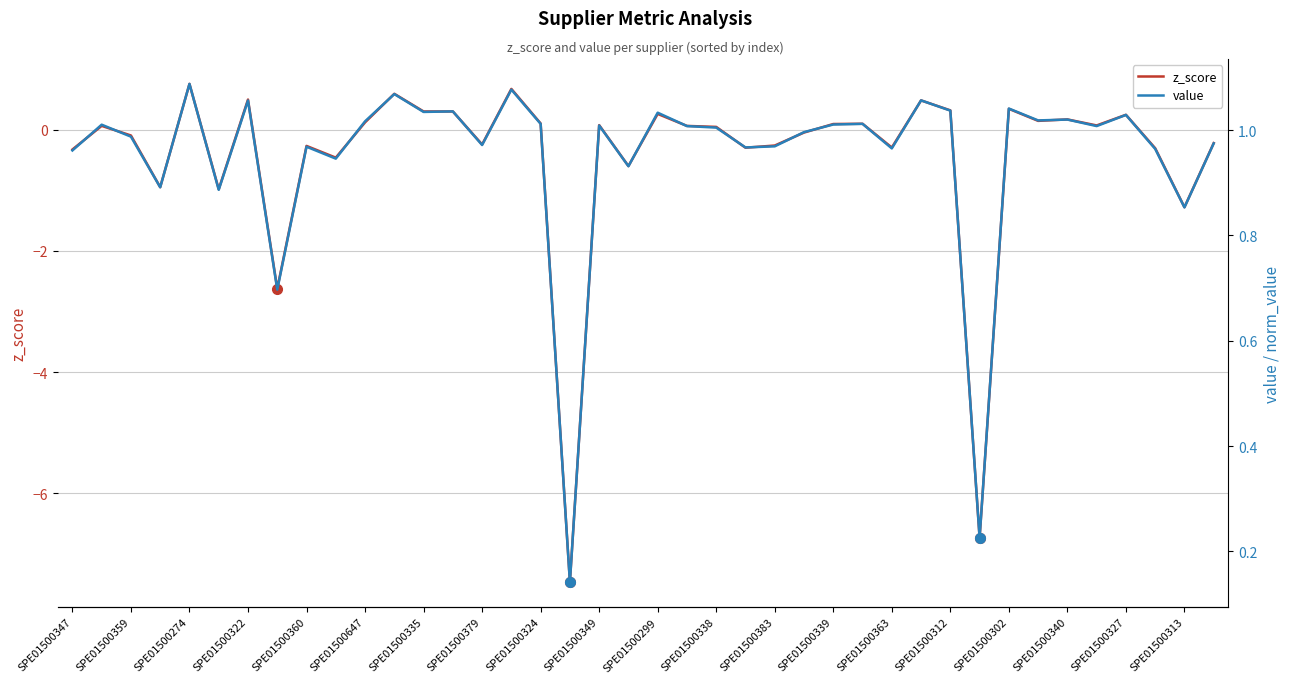

What are all the series names shown in the legend?

z_score, value